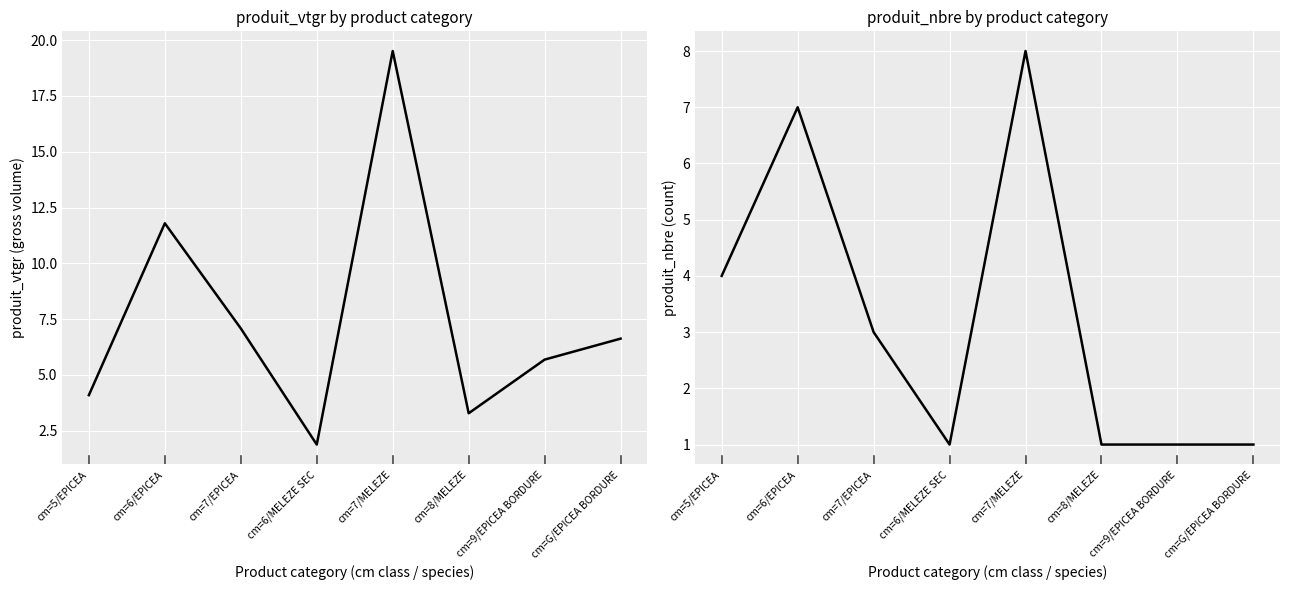

How many values in the produit_nbre series are below 3?

4